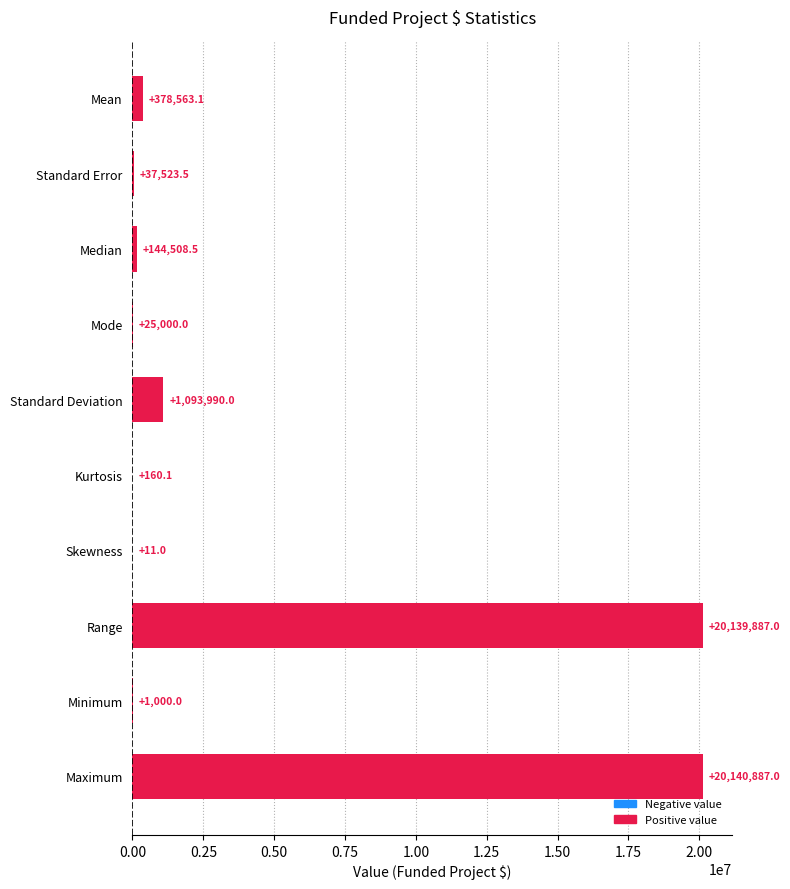

What is the approximate value at Kurtosis?

160.1